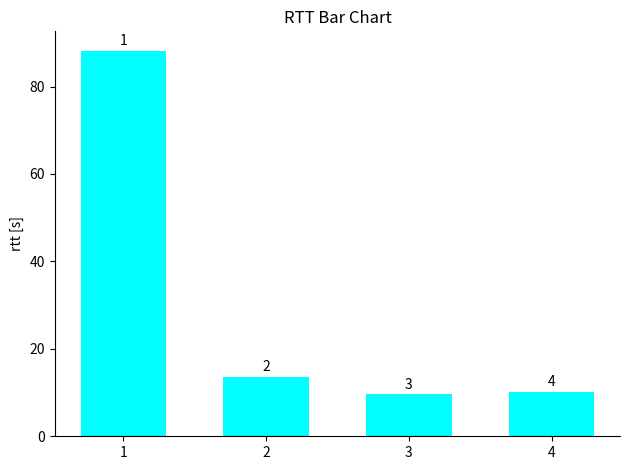

Read the value at 2.

13.6